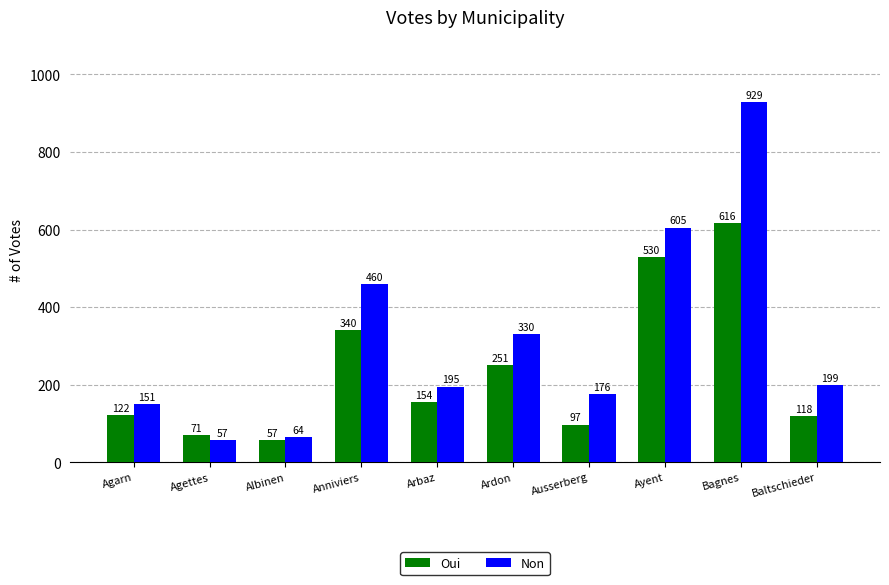

Which series has the widest spread of values?

Non